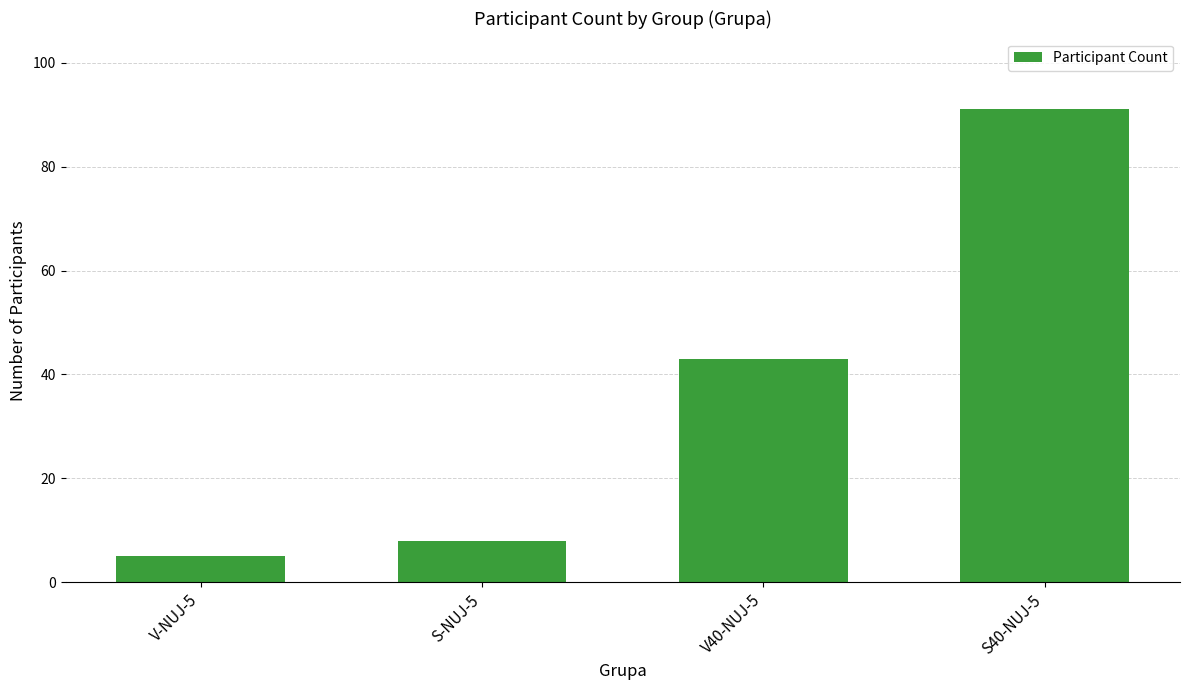

Reading right to left, what are all the values shown in this chart?

S40-NUJ-5=91	V40-NUJ-5=43	S-NUJ-5=8	V-NUJ-5=5